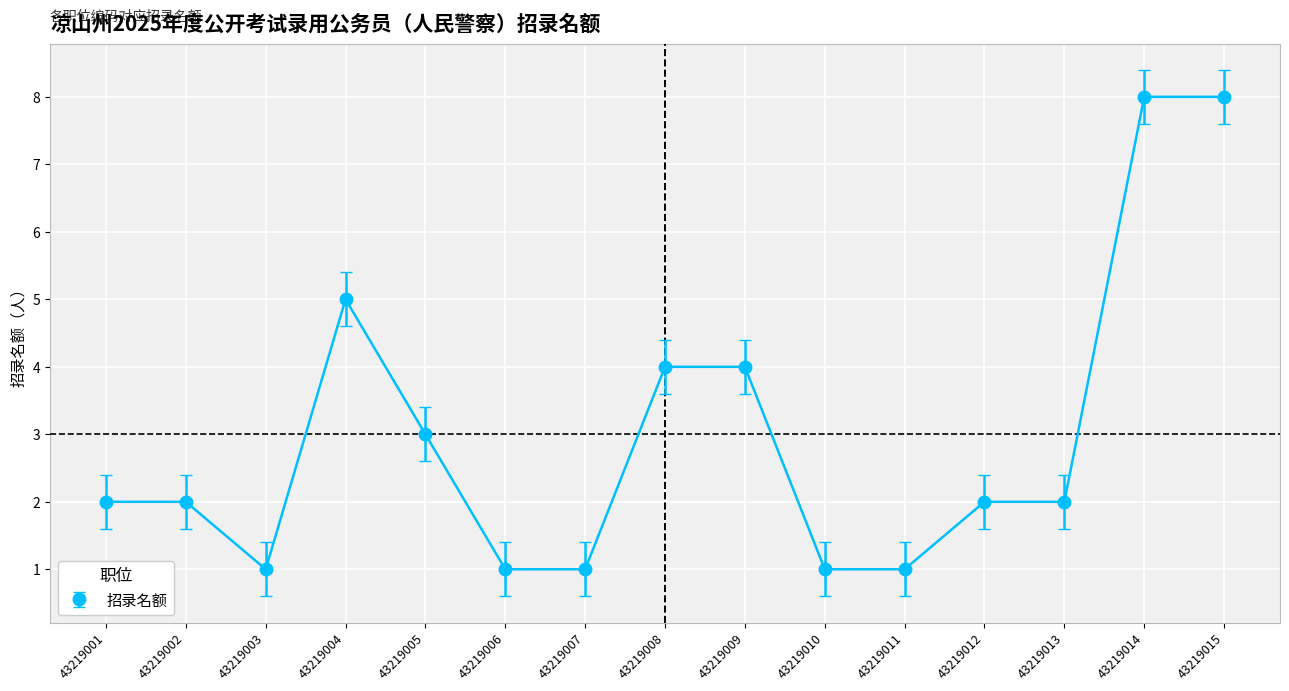

At which category does the data reach its first local valley?

43219003